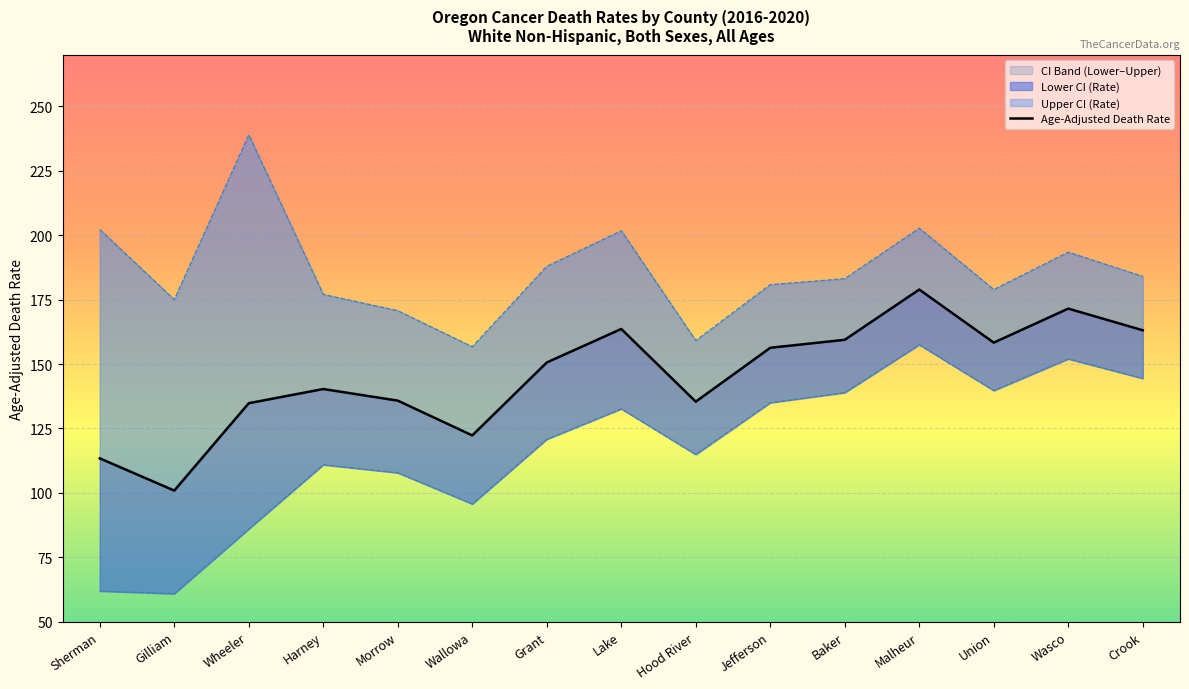

Where is the first local maximum?

Harney